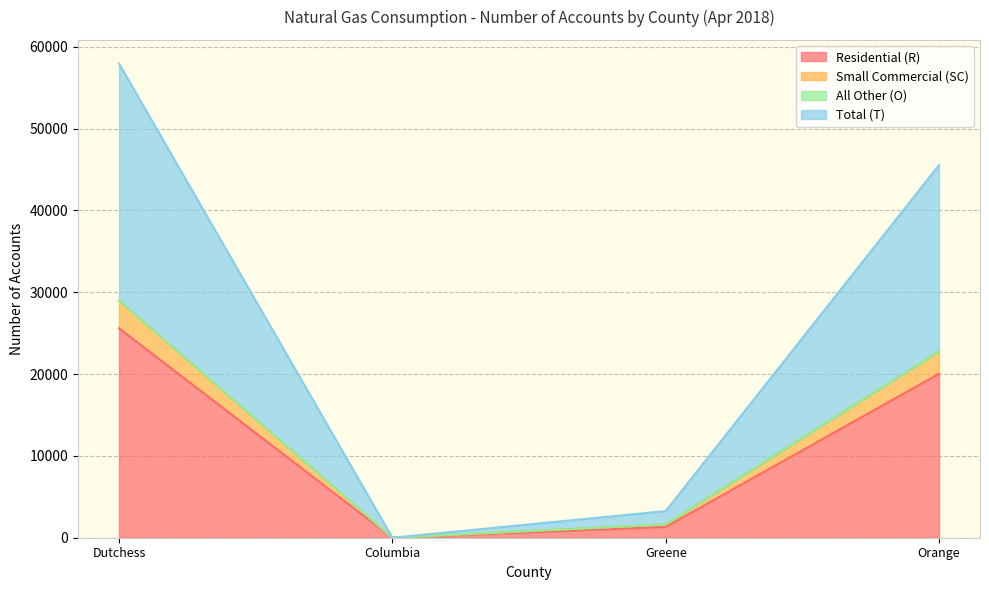

How many lines are shown in the chart?

4